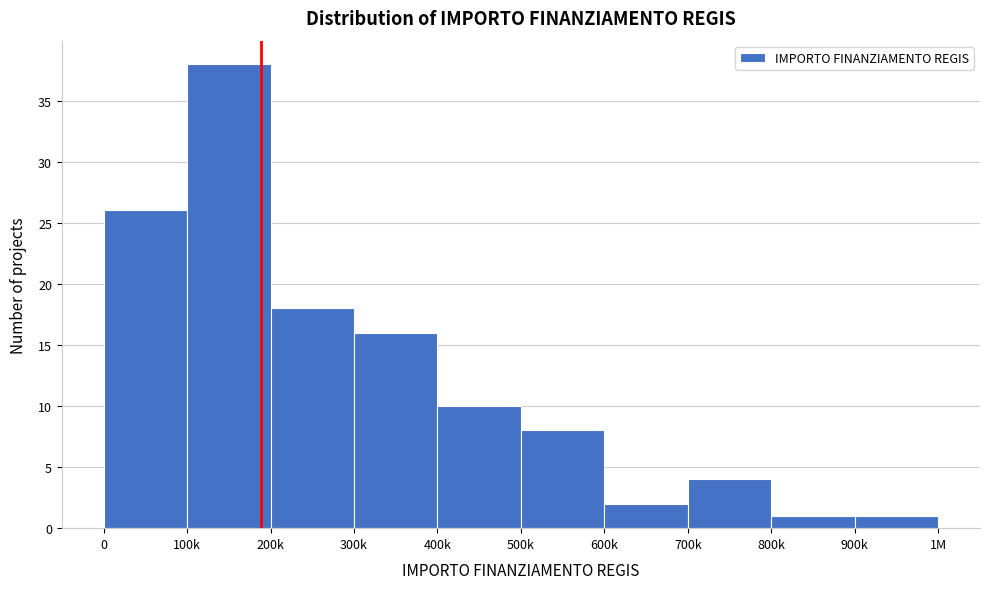

Reading right to left, what are all the values shown in this chart?

1	1	4	2	8	10	16	18	38	26